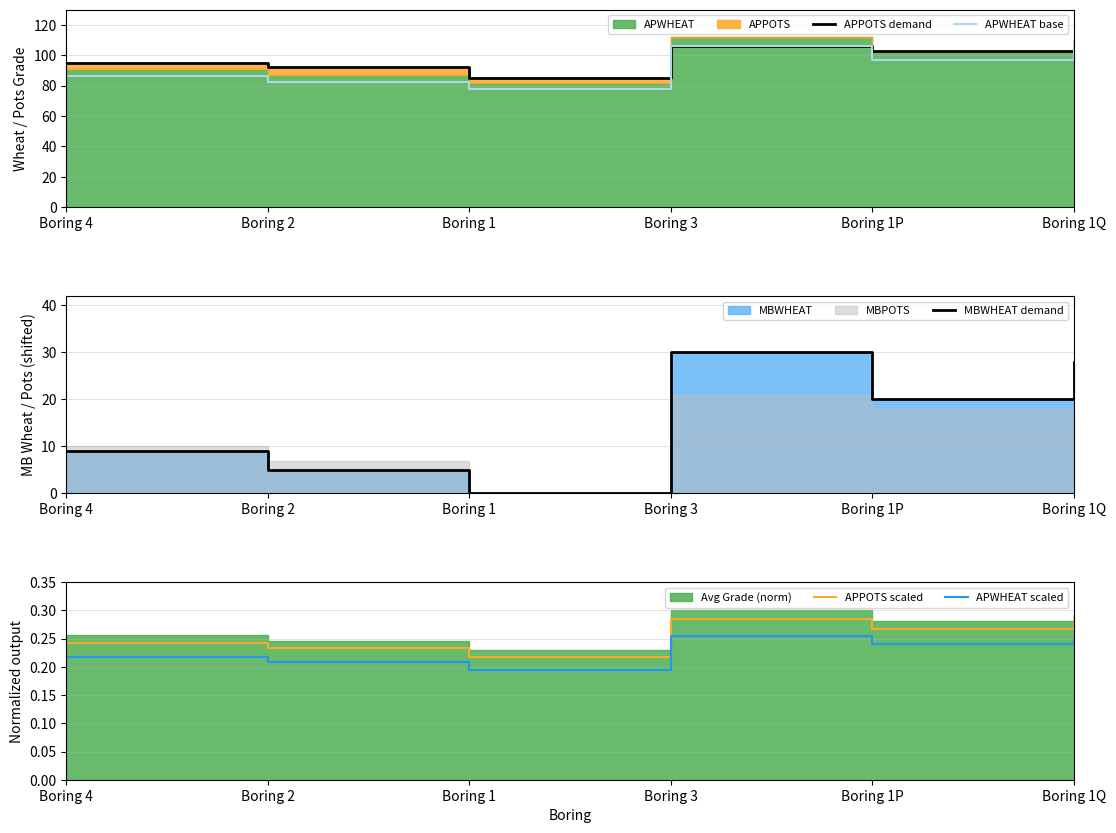

Where do APWHEAT scaled and MBWHEAT demand first cross each other?

Boring 2 and Boring 1